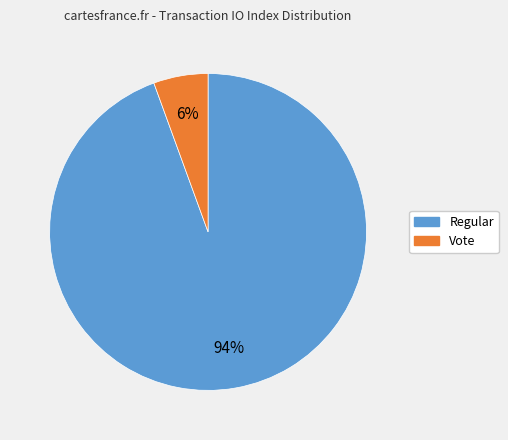

How many slices are in this pie chart?

2